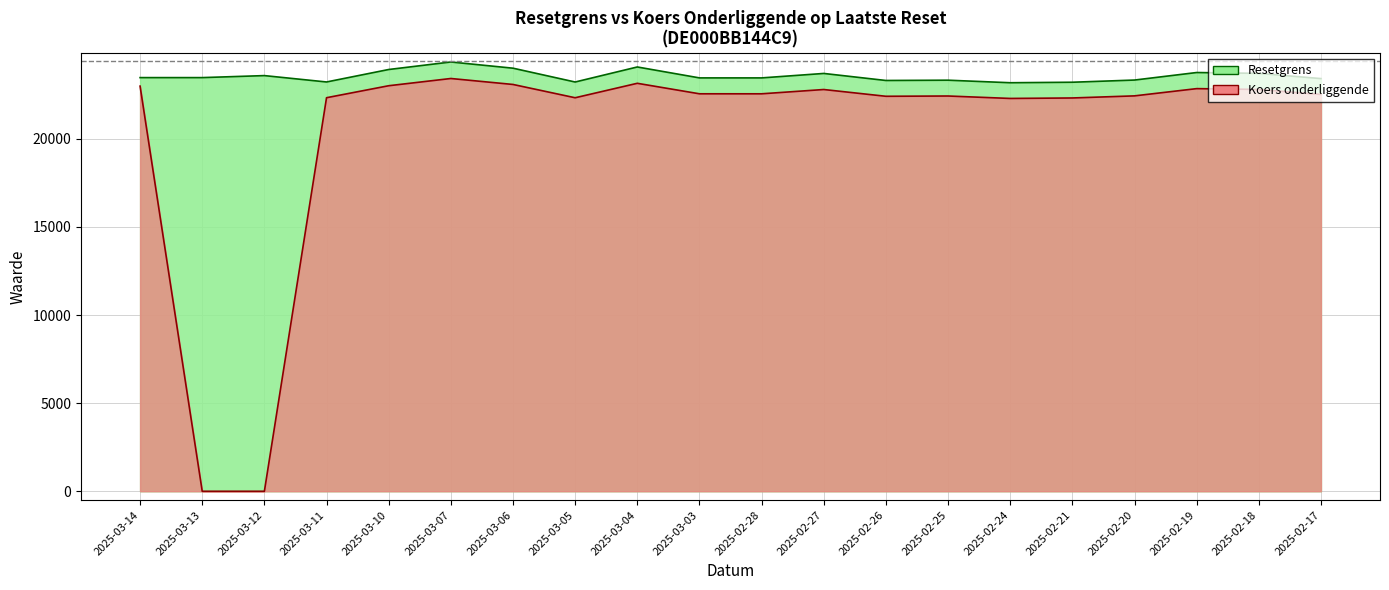

What is the average value of the Resetgrens series?

23558.5